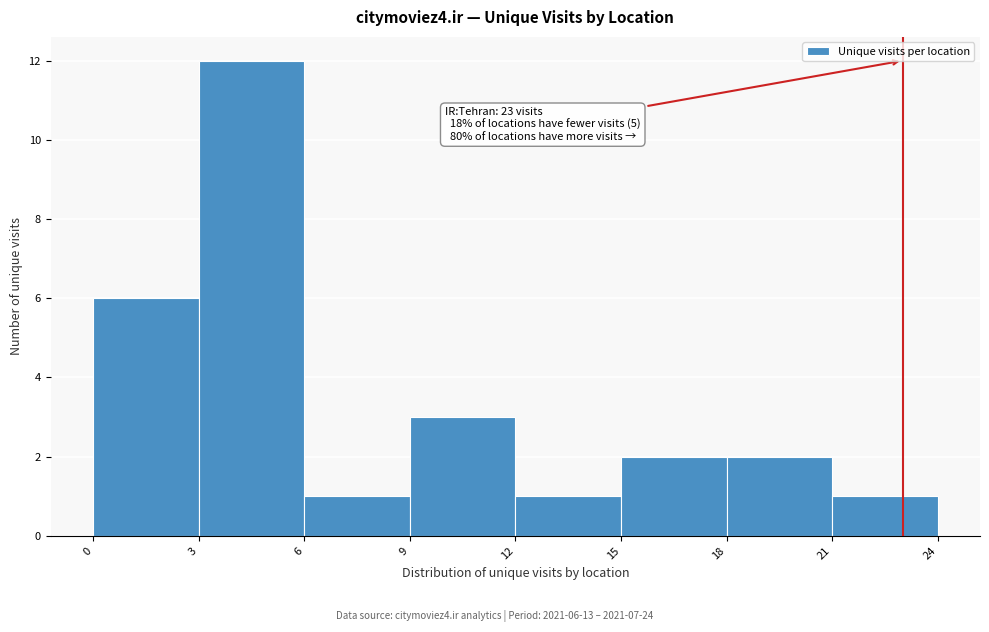

Over which range of the x-axis is the bar tallest?

3 to 6